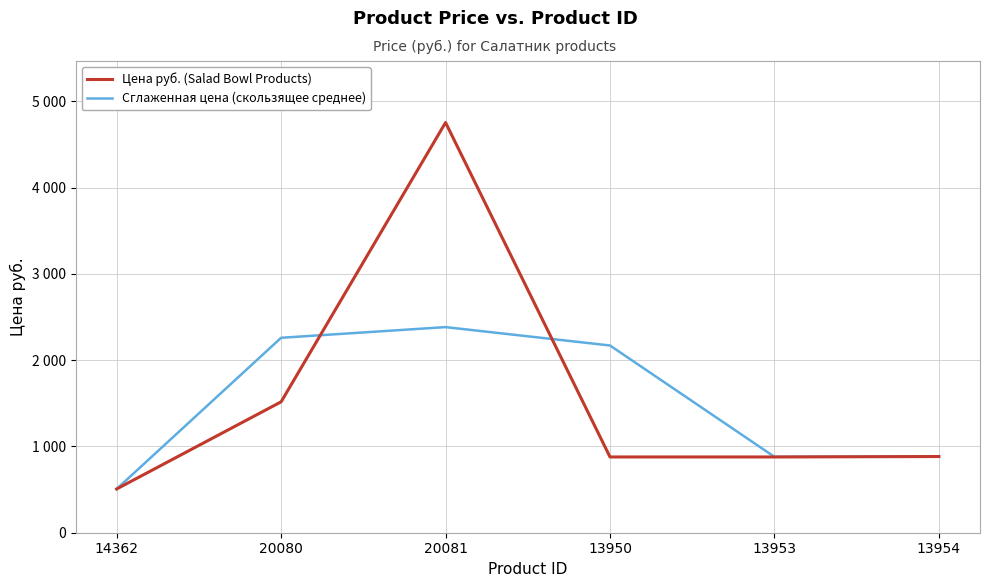

What is the maximum value shown in the chart?

4754.0